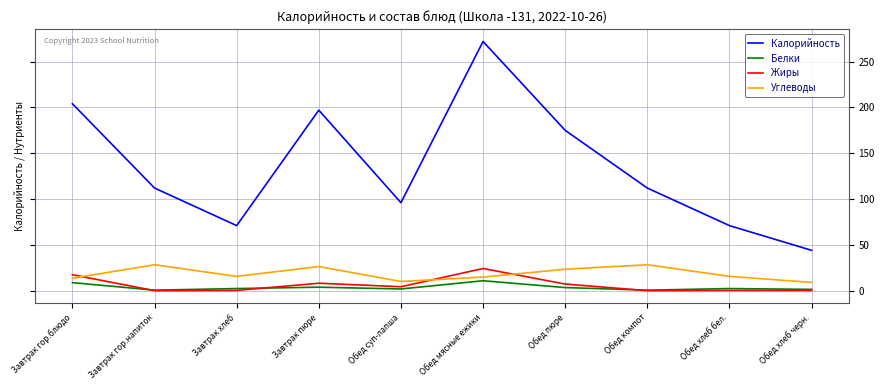

True or false: Углеводы and Белки intersect in this chart.

False